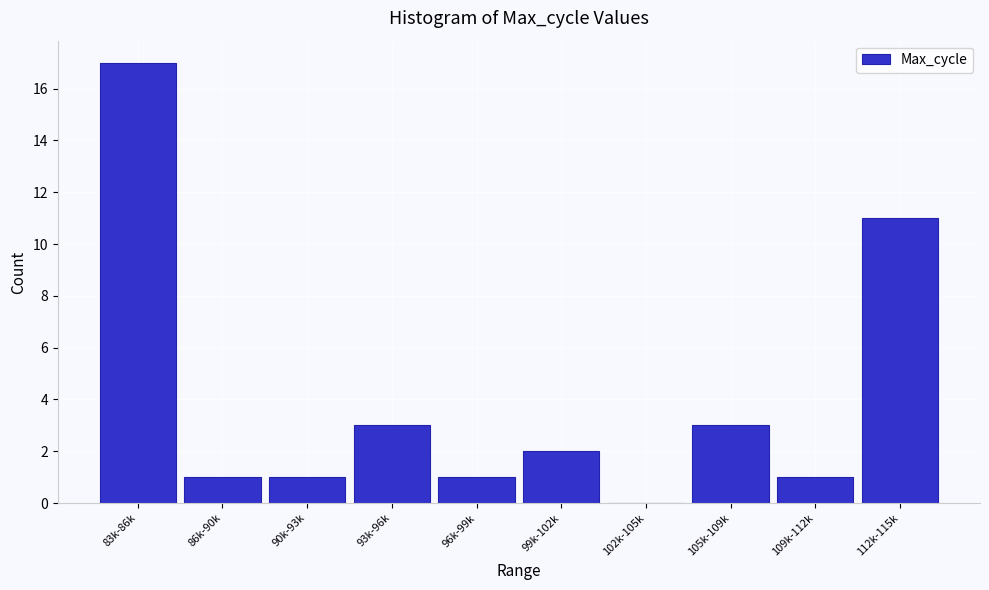

Reading left to right, extract all data points from this chart.

83k-86k=17	86k-90k=1	90k-93k=1	93k-96k=3	96k-99k=1	99k-102k=2	102k-105k=0	105k-109k=3	109k-112k=1	112k-115k=11